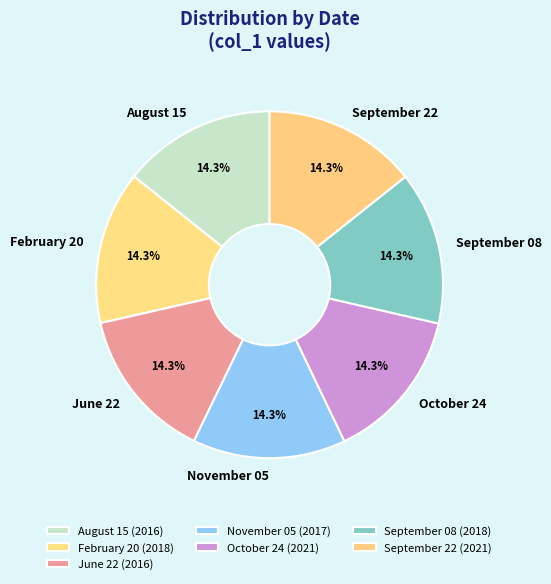

Count the number of slices in the pie.

7